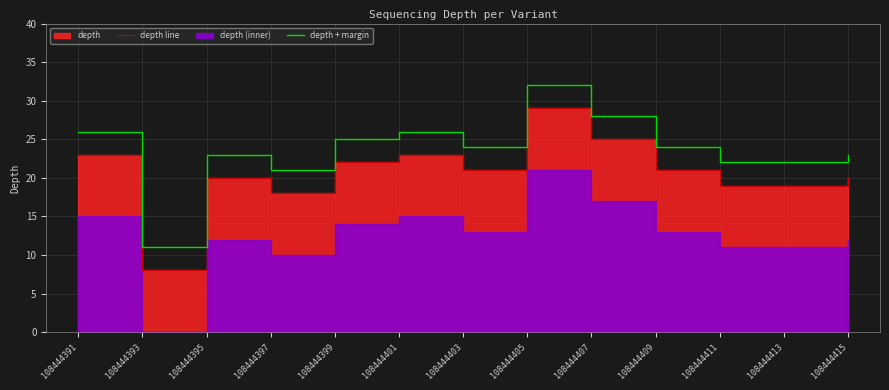

At which category does depth + margin reach its first local valley?

108444393